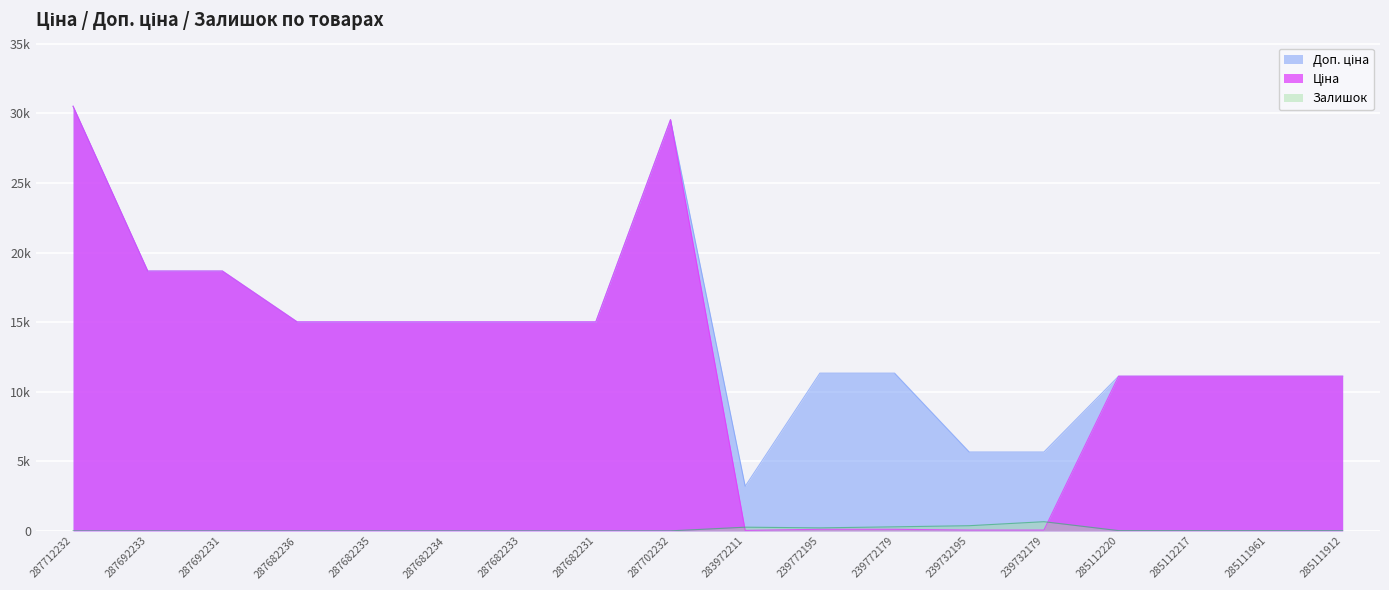

What is the minimum value for Ціна?

32.0